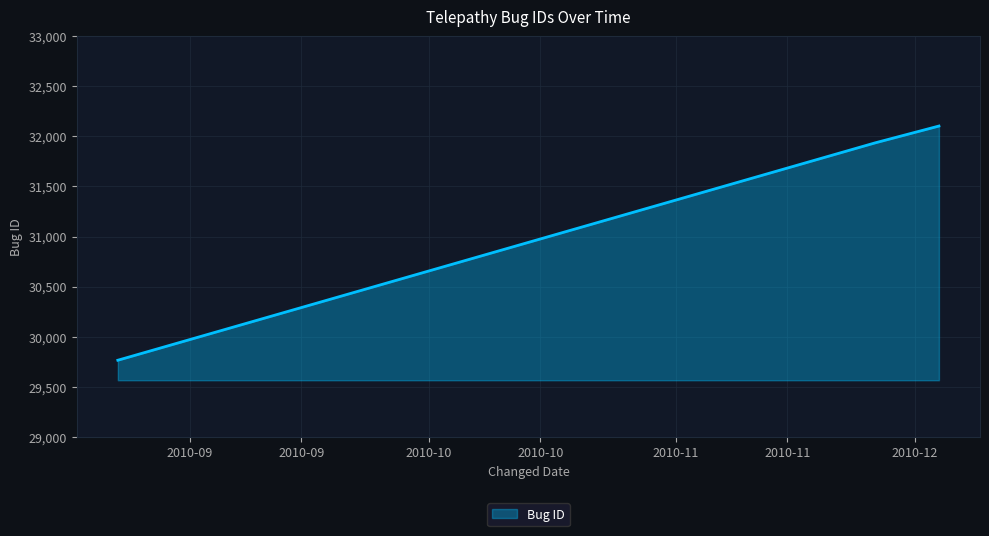

What is the maximum value shown in the chart?

32104